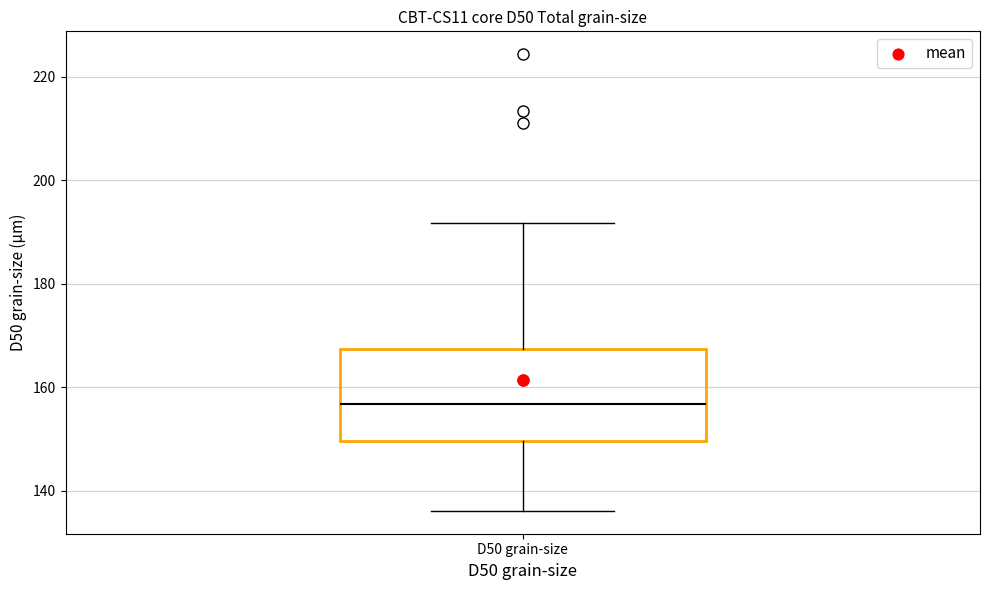

Transcribe this box plot: give where the median line is, the range the box spans, and where the two whiskers end, as read against the y-axis. The values are not printed on the chart, so give them approximately, as read against the axis.

median 156, box 150 to 168, whiskers 136 to 192